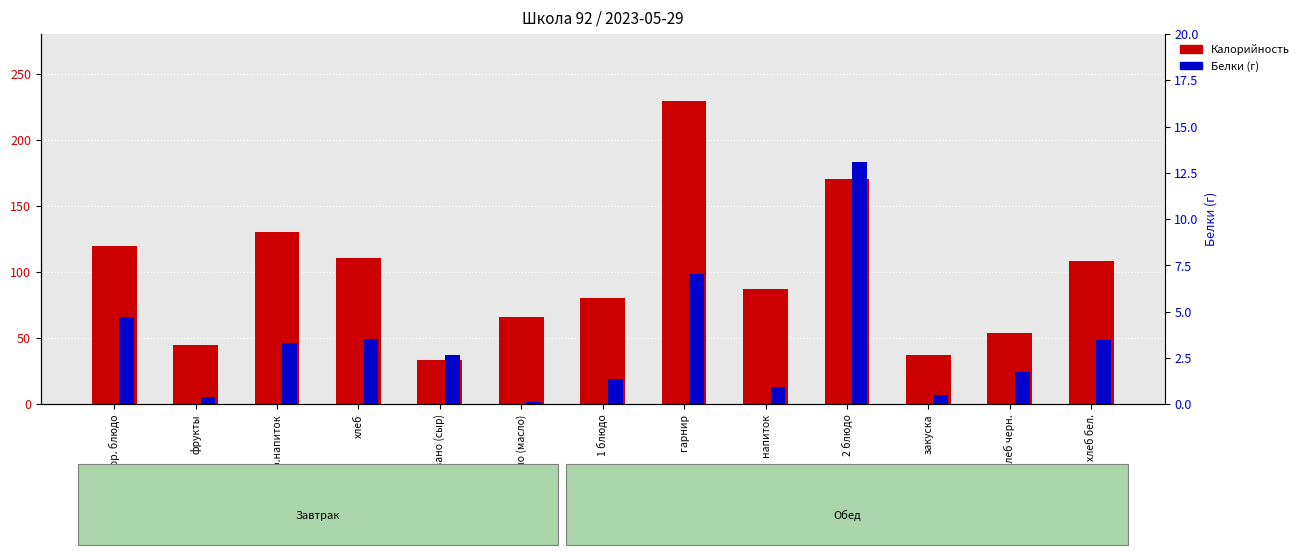

What position from the left is хлеб черн.?

12